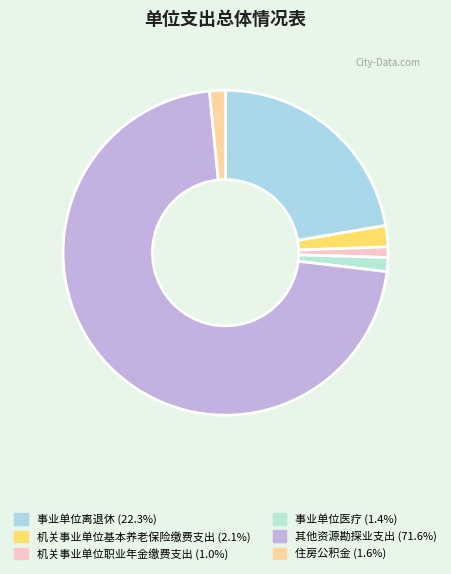

Is it true that 其他资源勘探业支出 is 63% of the pie?

False